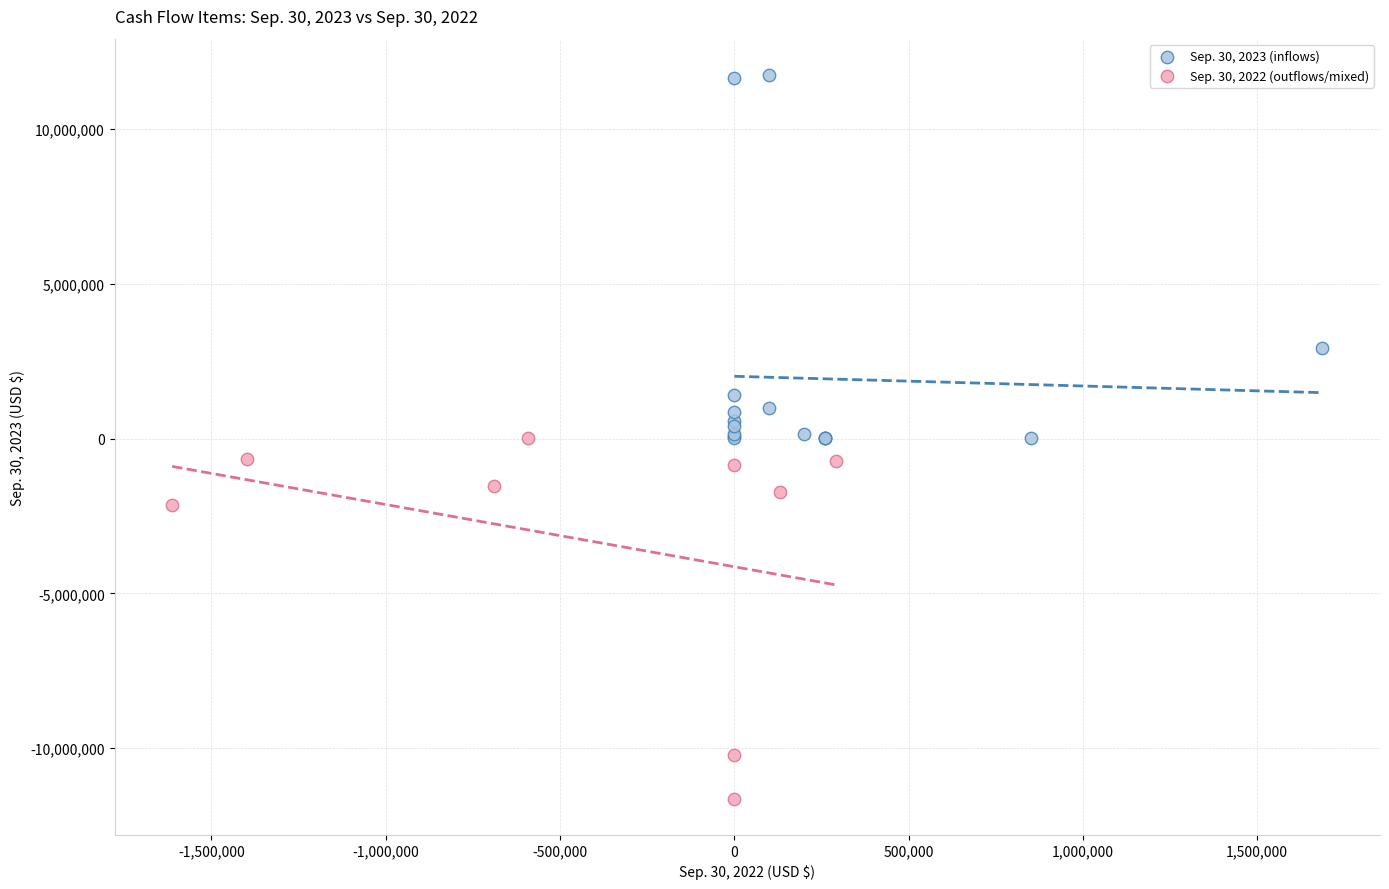

What are all the series names shown in the legend?

Sep. 30, 2023 (inflows), Sep. 30, 2022 (outflows/mixed)